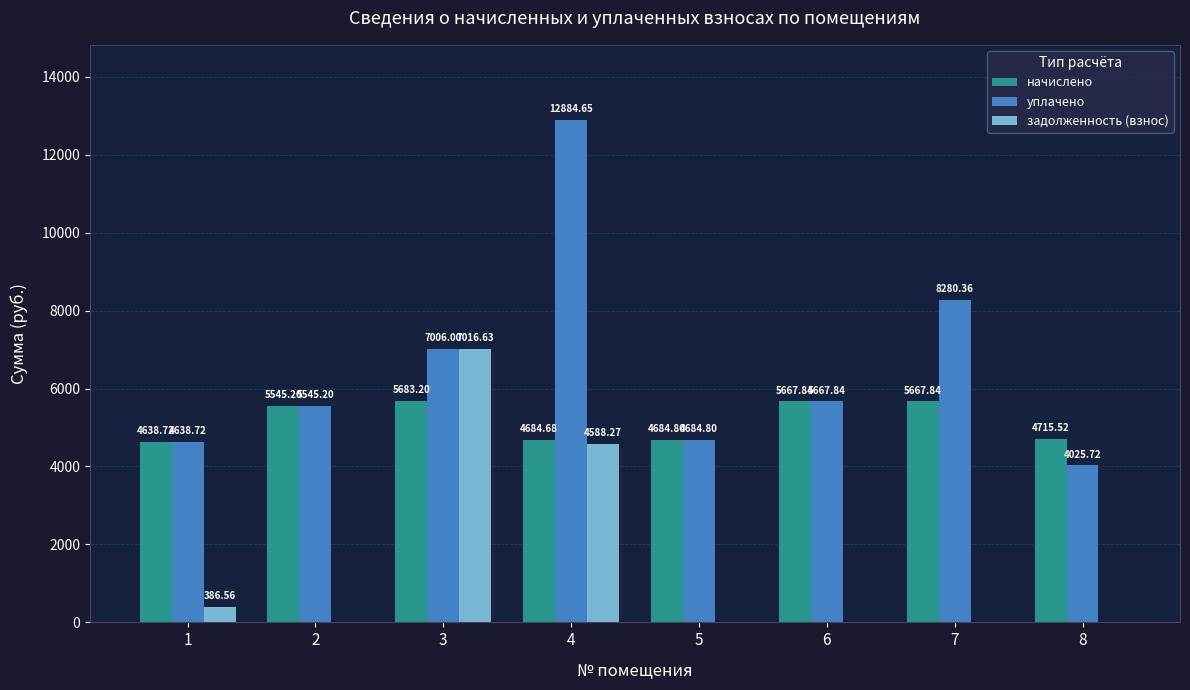

How many data points in задолженность (взнос) are above 0?

3